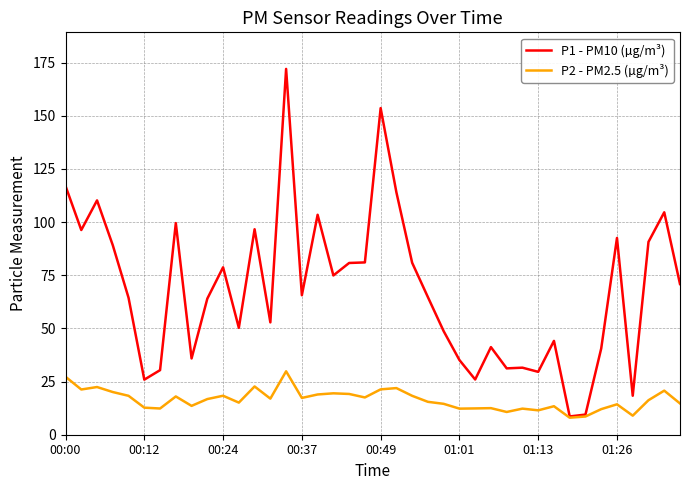

List the series in order of their overall mean, lowest first.

P2 - PM2.5 (µg/m³), P1 - PM10 (µg/m³)